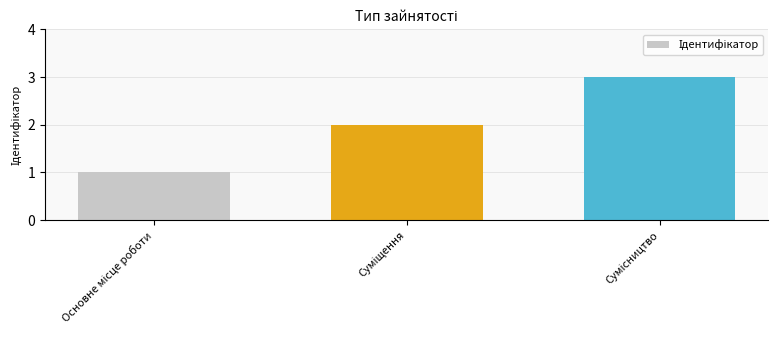

What is the sum of all values?

6